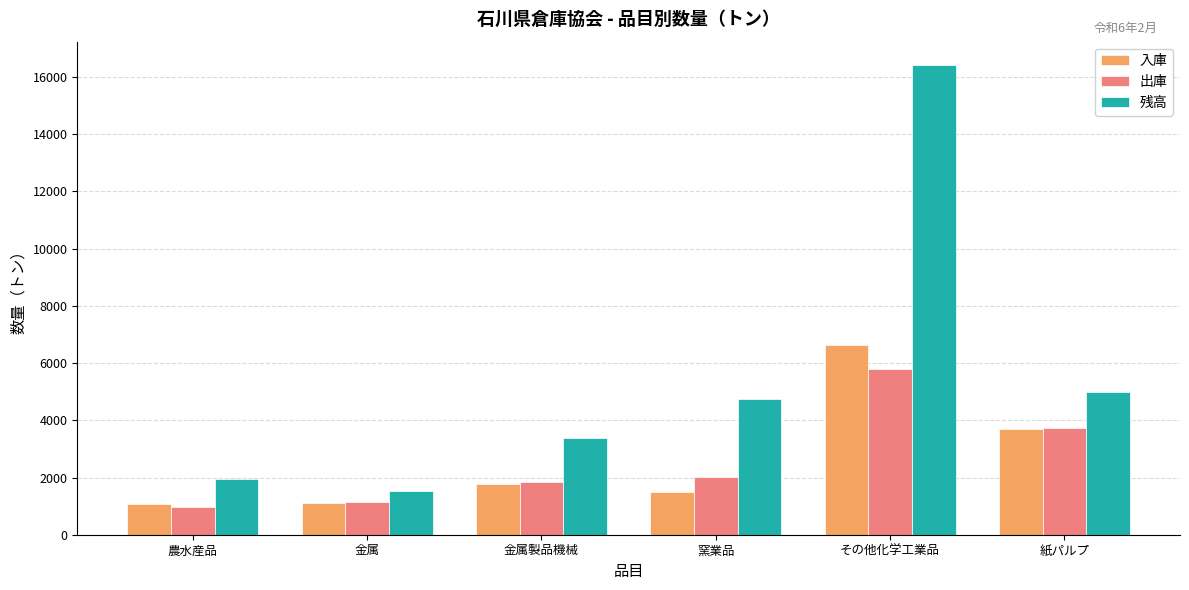

At how many categories does at least one series exceed 16316?

1